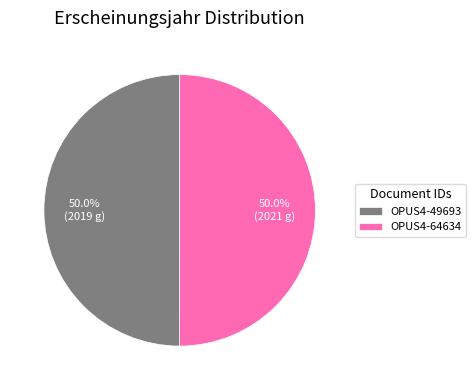

What is the ratio of the value at OPUS4-49693 to the value at OPUS4-64634?

1.0